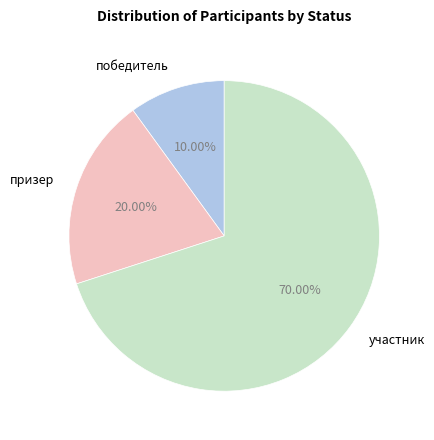

How many slices are in this pie chart?

3